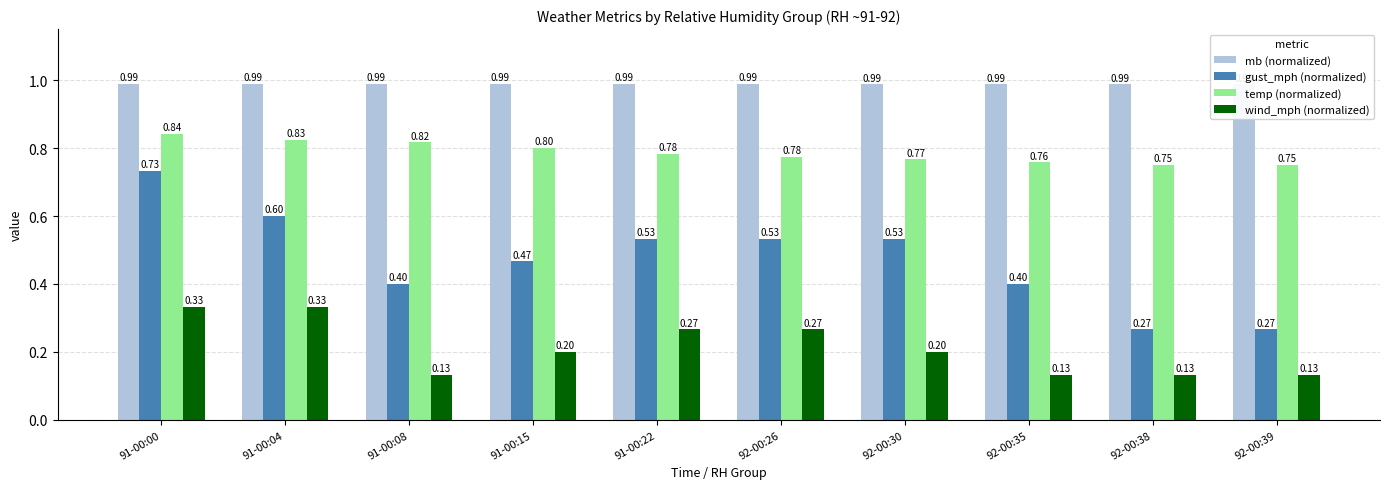

List the series in order of their peak value, highest first.

mb (normalized), temp (normalized), gust_mph (normalized), wind_mph (normalized)